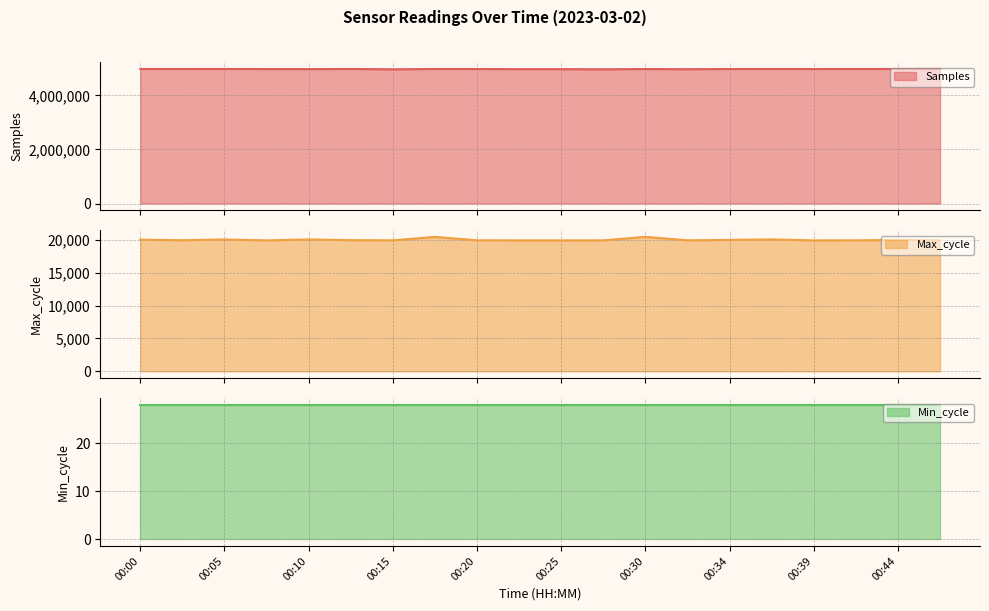

True or false: Max_cycle has more than 1 interior local peaks.

True